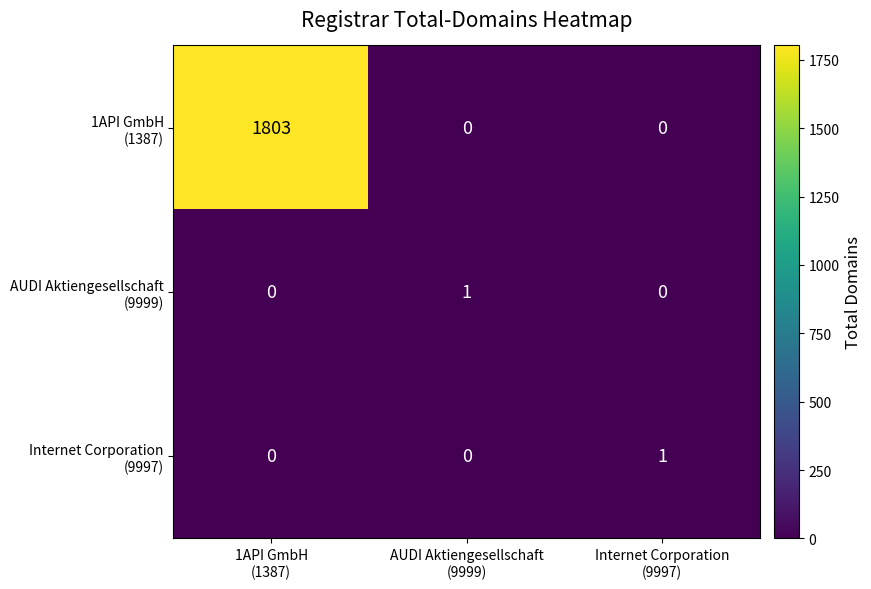

What is the greatest value displayed?

1803